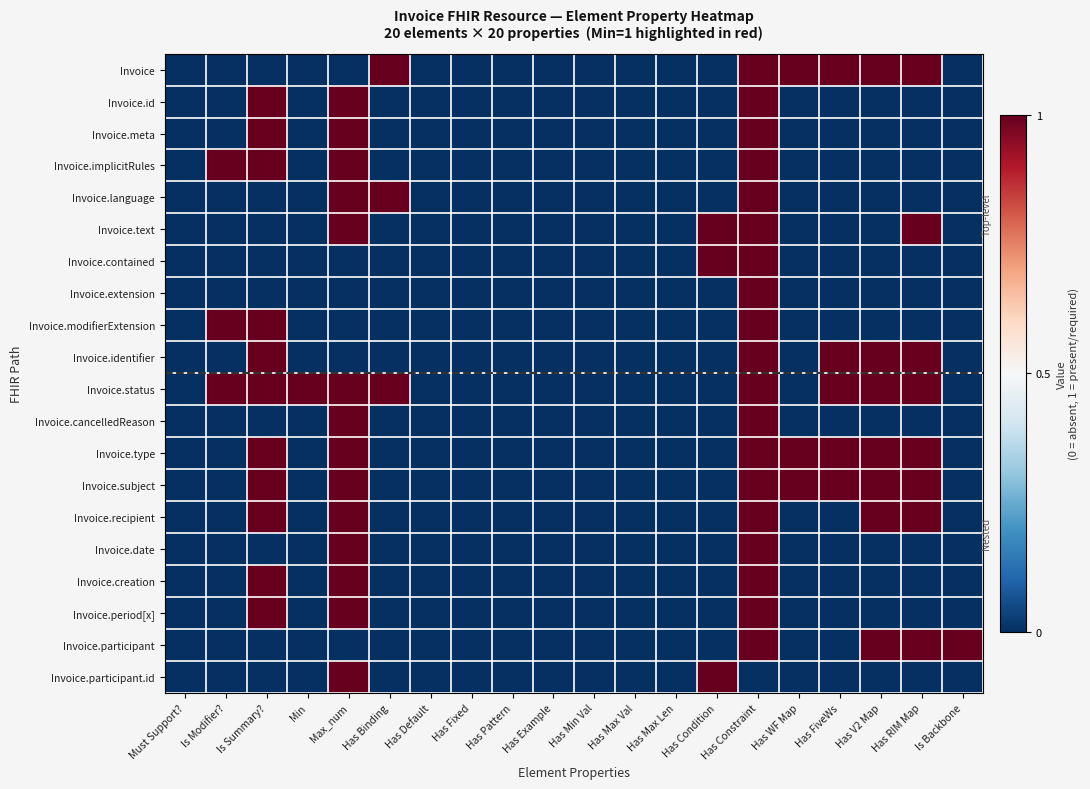

Which label corresponds to the largest value in the chart?

Has Binding